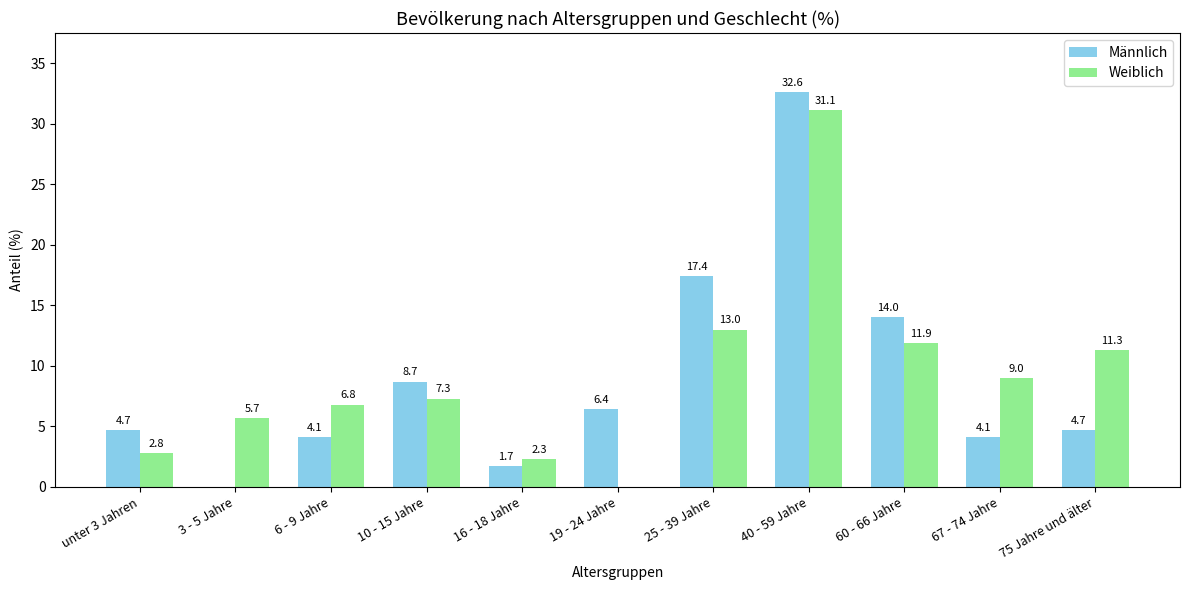

What is the sum of all Weiblich values?

101.2